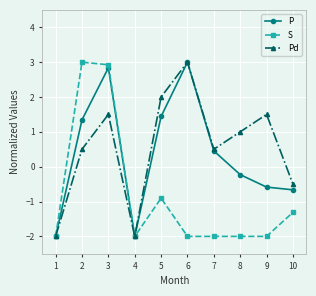

At which label is P closest to 0?

8